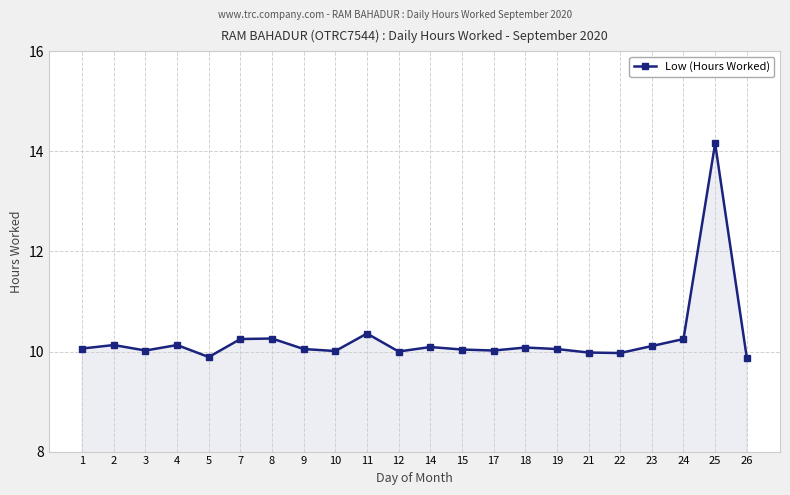

True or false: there are more than 0 points higher than both neighbors.

True